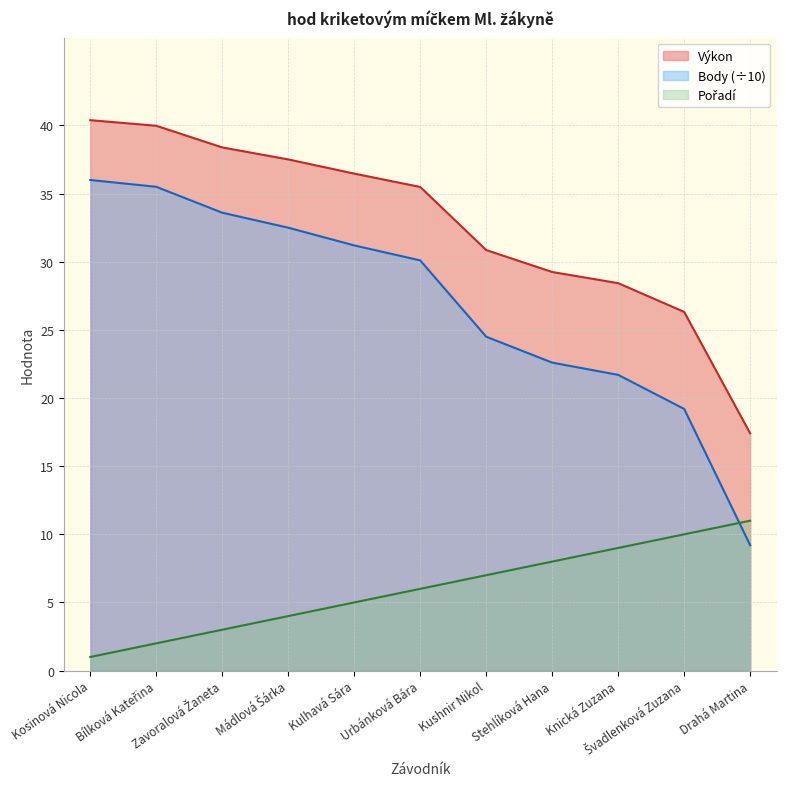

What is the difference between the highest and lowest values at Knická Zuzana?

19.4